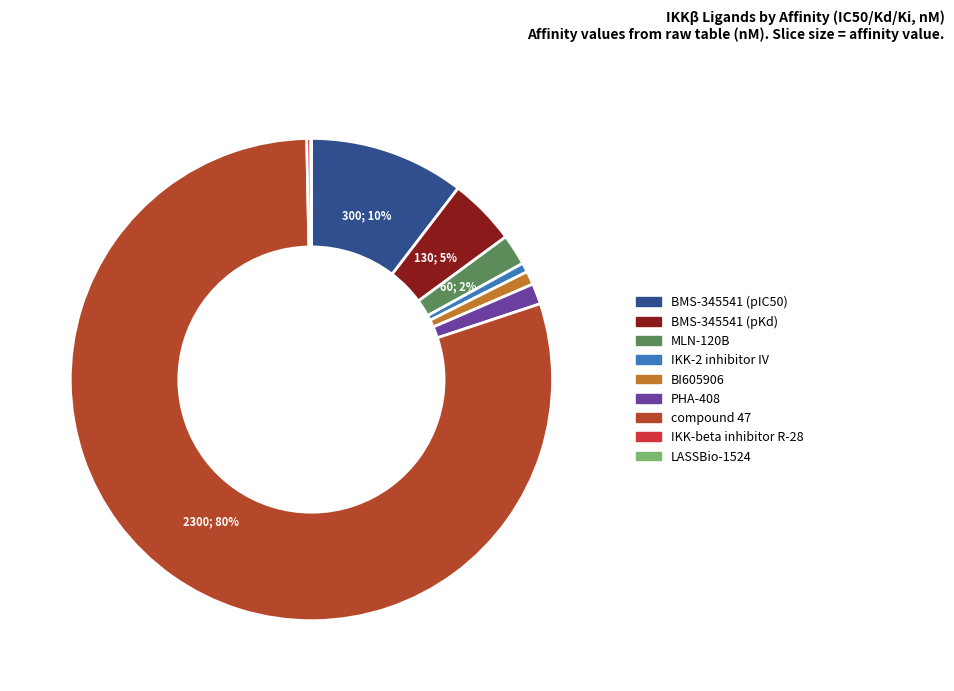

To the nearest percent, what is the difference between the largest and smallest slice percentages?

80%